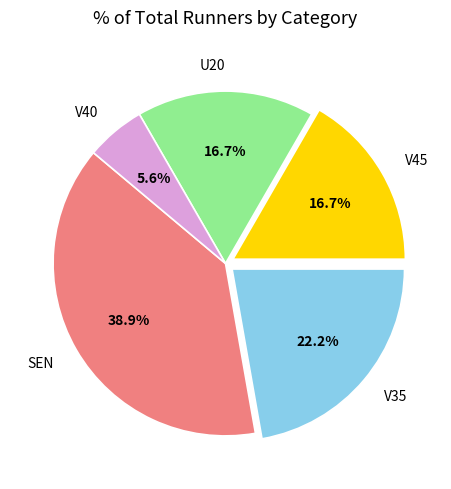

To the nearest percent, what portion does V45 represent?

17%